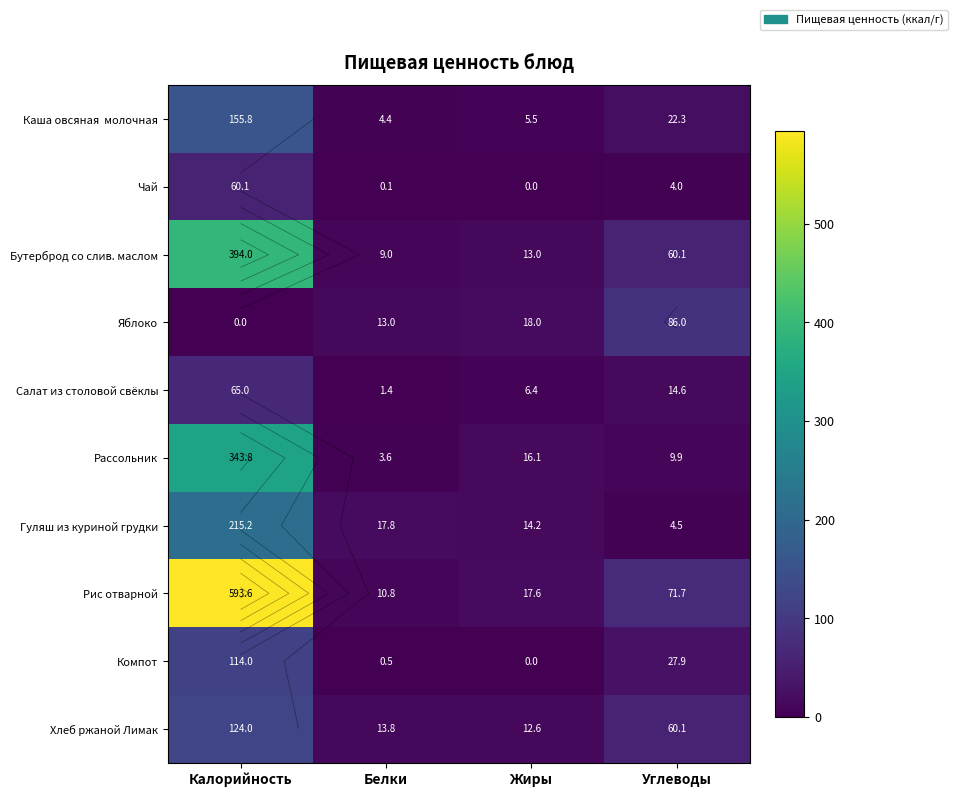

What is the total value across all series at Углеводы?

361.1